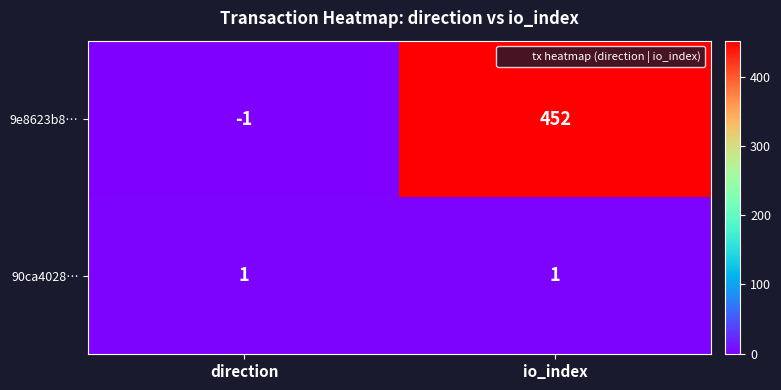

Reading left to right, extract all data points from this chart.

9e8623b8…: direction=-1	io_index=452
90ca4028…: direction=1	io_index=1